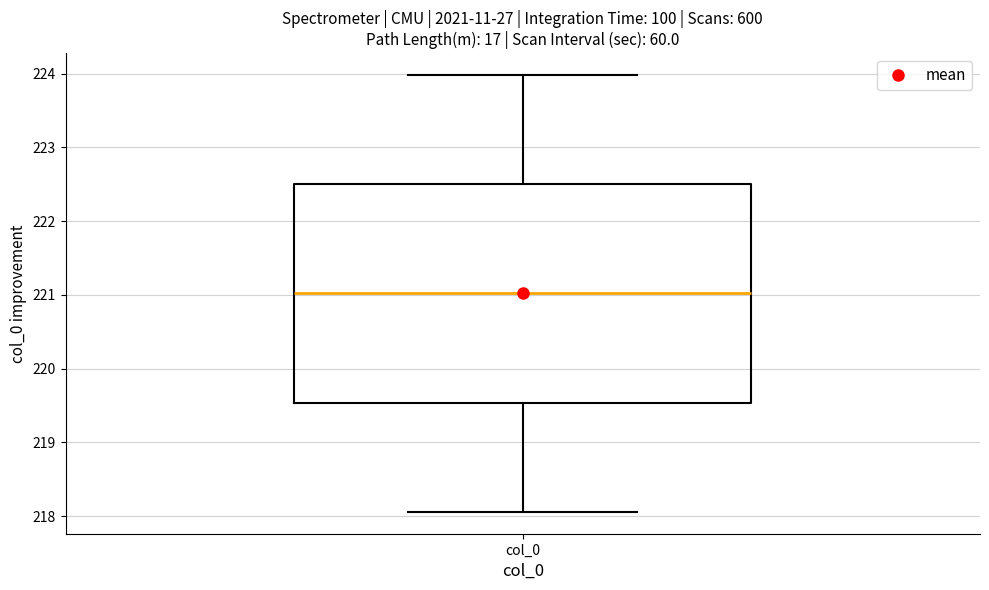

Read this box plot against the y-axis: the position of the median line, the range covered by the box, and the ends of both whiskers. The values are not printed on the chart, so give them approximately, as read against the axis.

median 221.0, box 219.5 to 222.5, whiskers 218.1 to 224.0